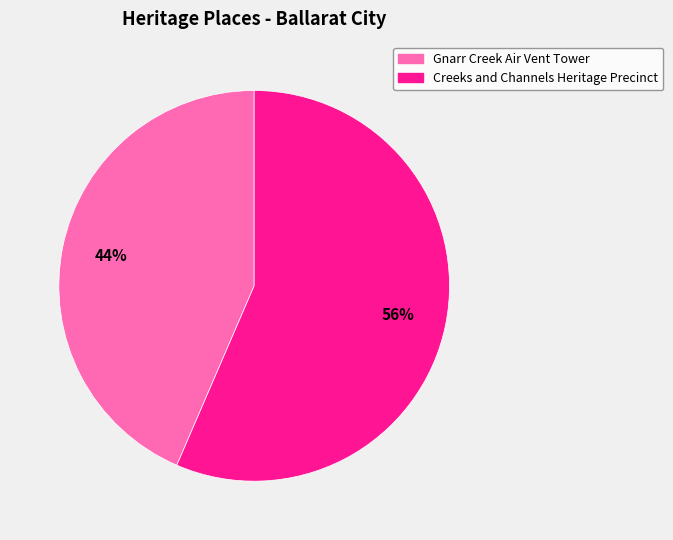

Approximately how many times larger is the value at Gnarr Creek Air Vent Tower compared to Creeks and Channels Heritage Precinct?

0.8